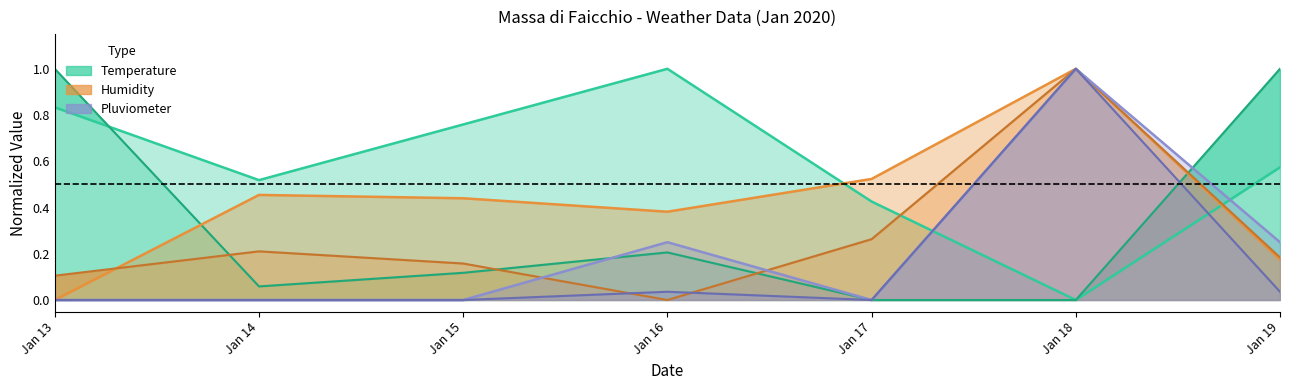

How many interior local peaks does the Pluvio Max series have?

2